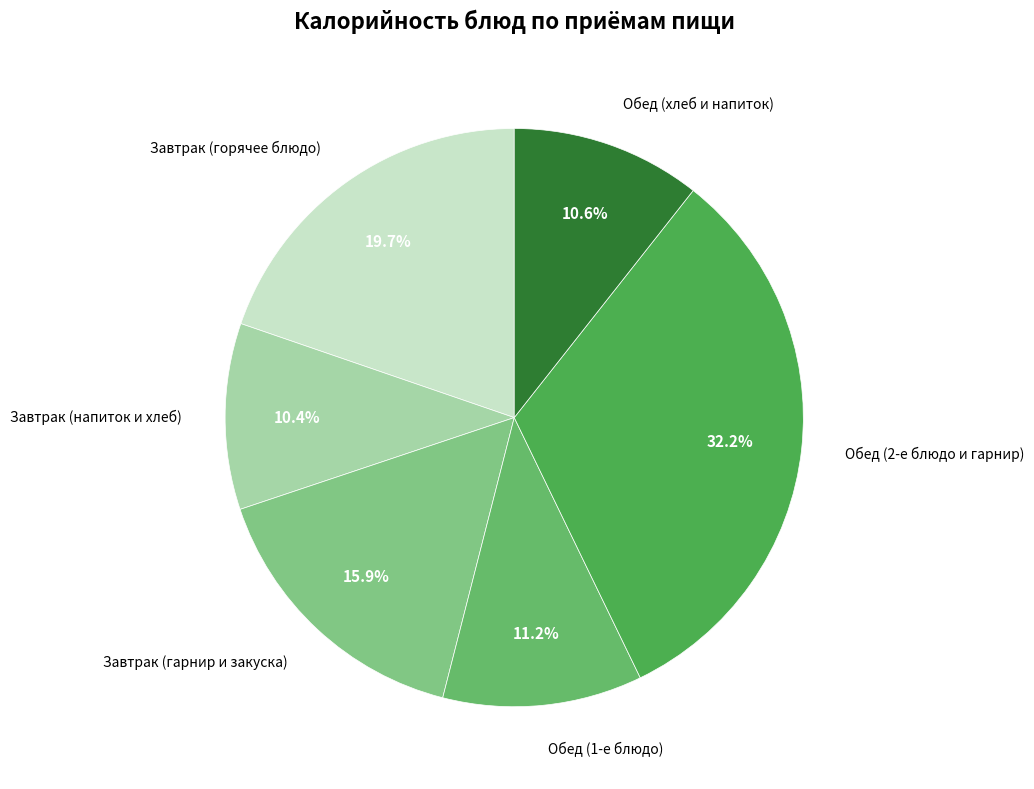

How many segments does this pie chart have?

6